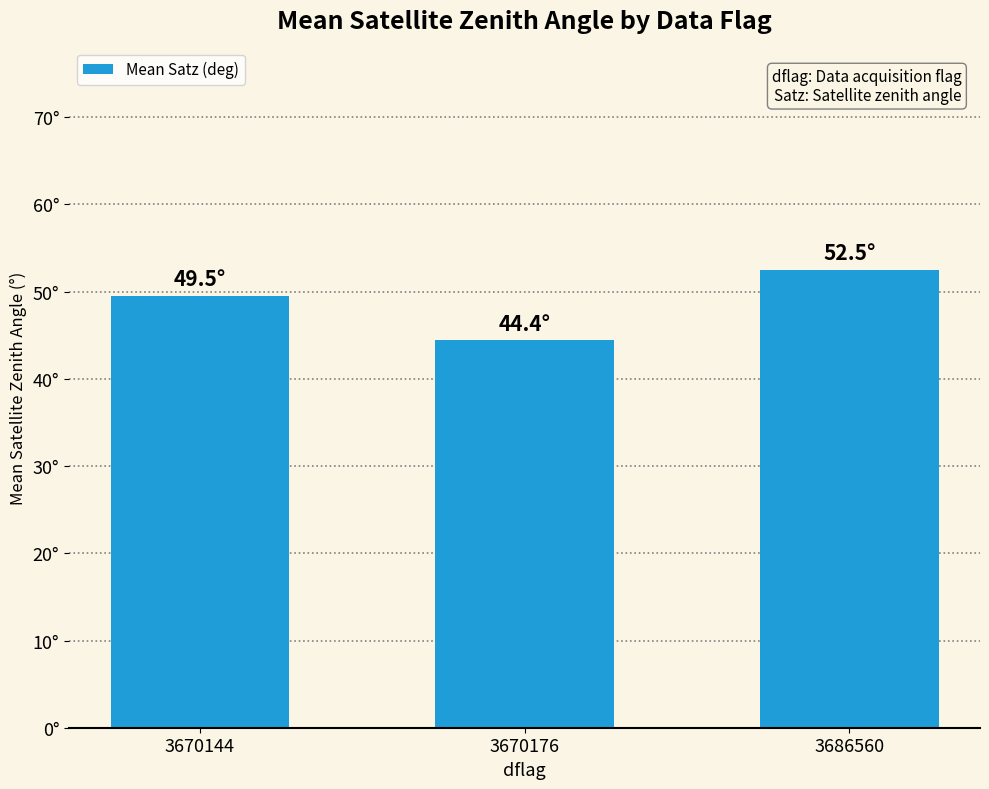

Rank the categories by value from highest to lowest.

3686560, 3670144, 3670176